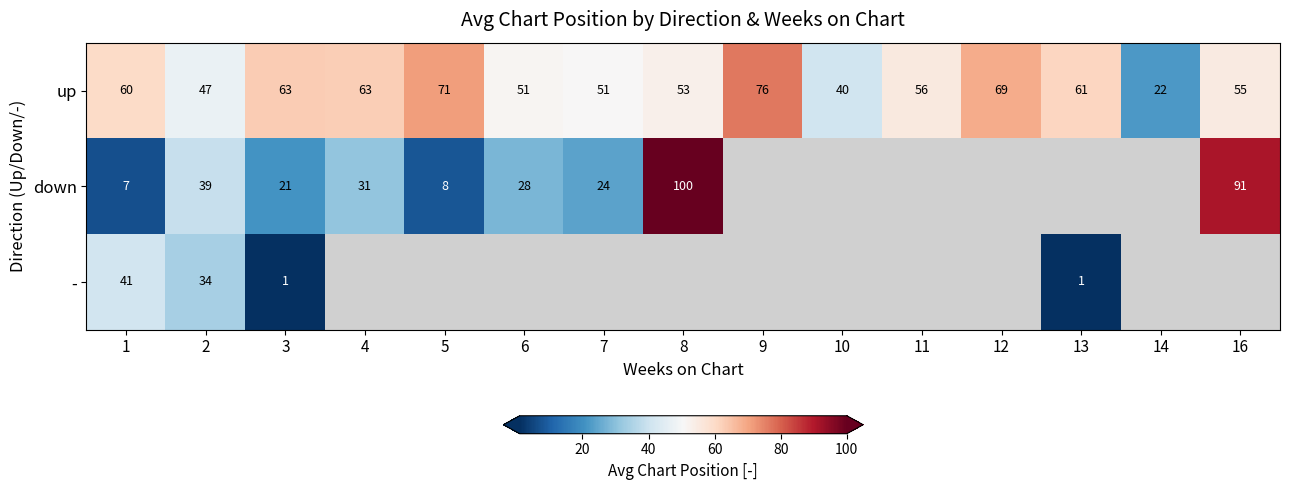

Which has a higher value, 10 or 1?

1